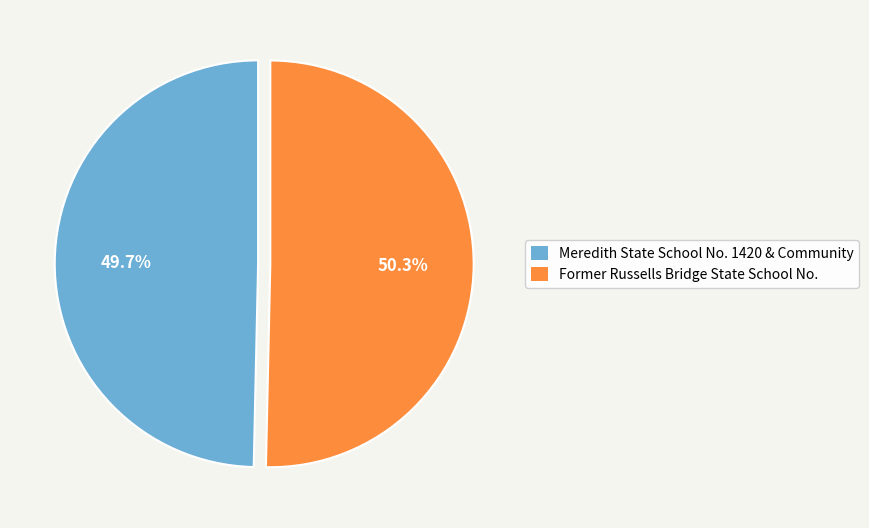

Which slice is the largest?

Former Russells Bridge State School No.